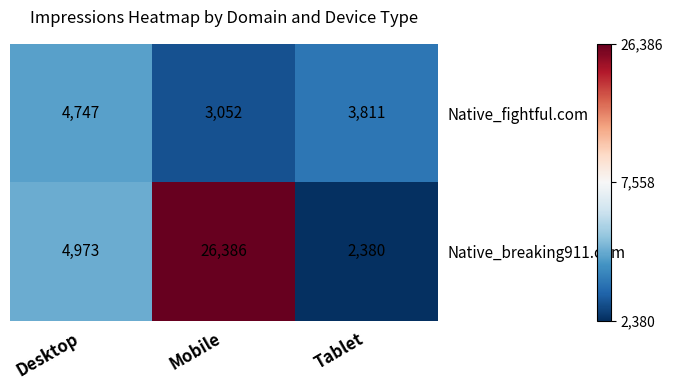

At how many categories does at least one series exceed 9256?

1